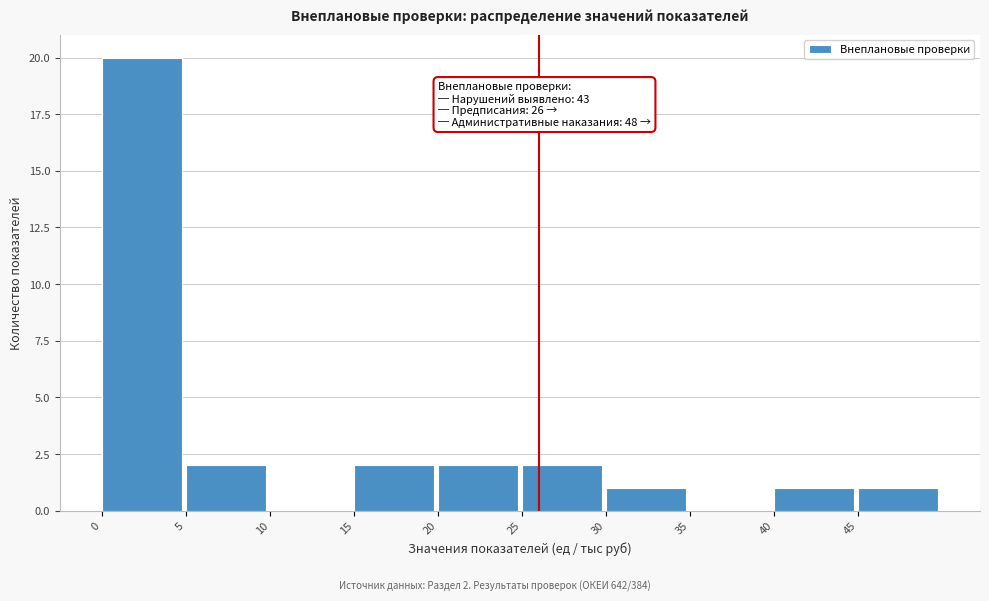

Over which range of the x-axis is the bar tallest?

0 to 5